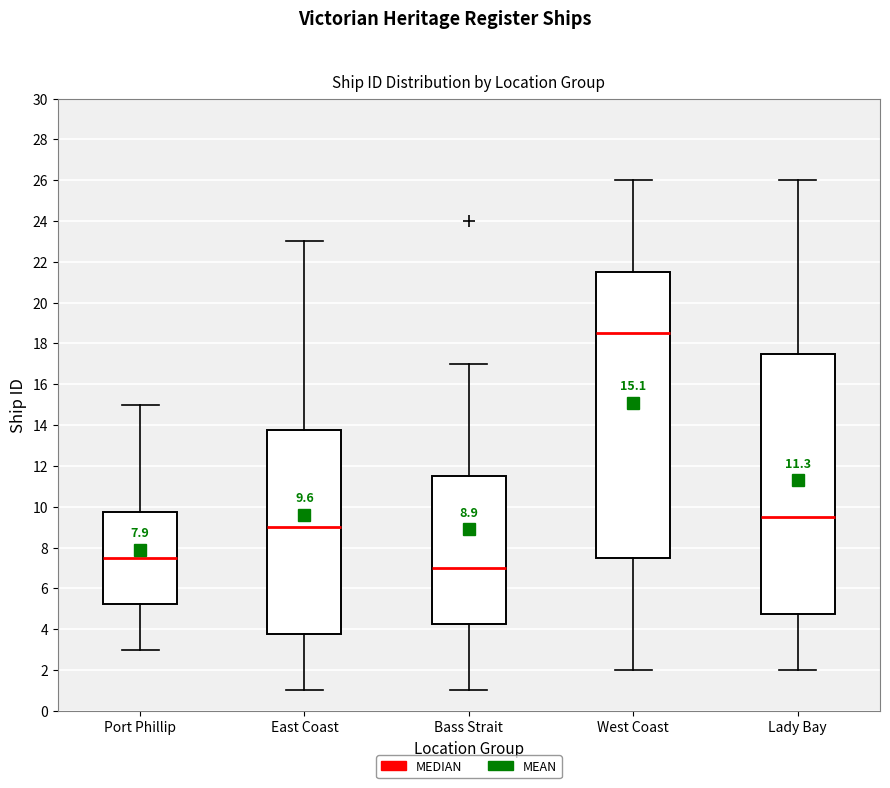

Which box's median line is the highest?

West Coast